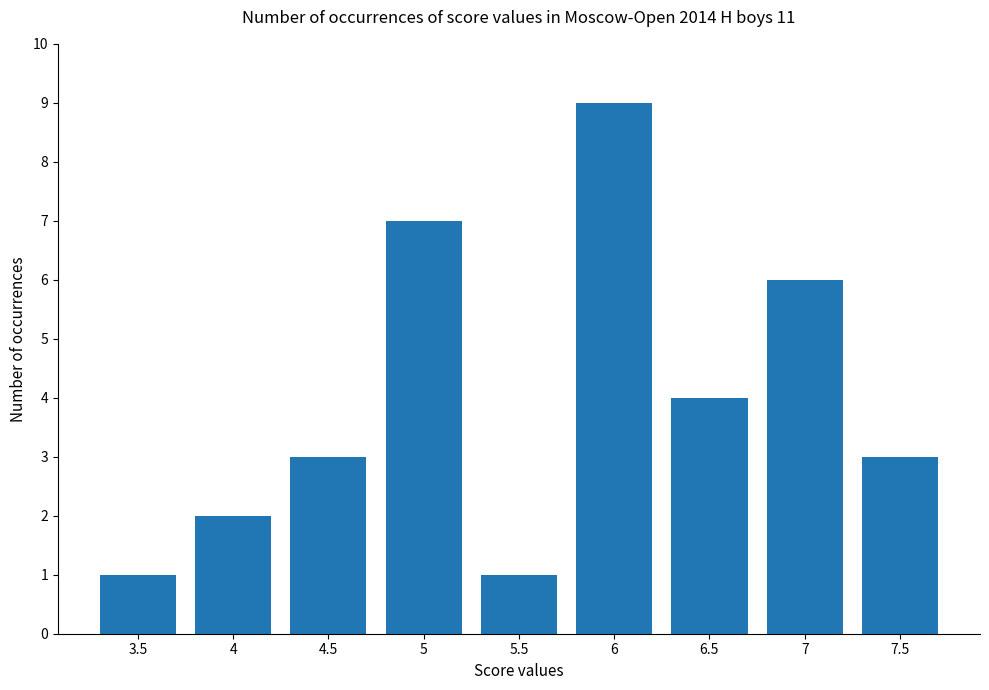

Does the chart contain stacked bars?

No